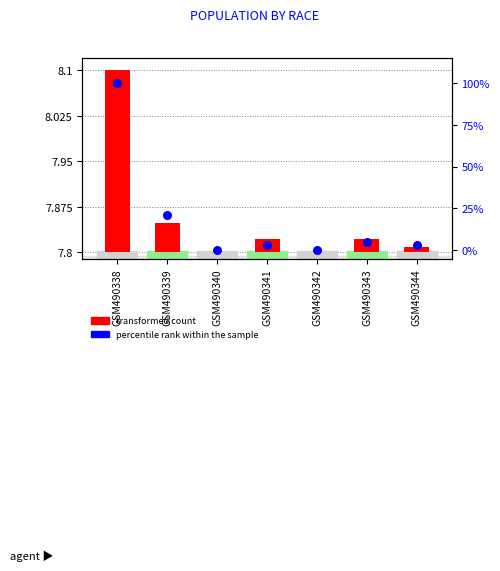

At which category is the sum across all series the highest?

GSM490338